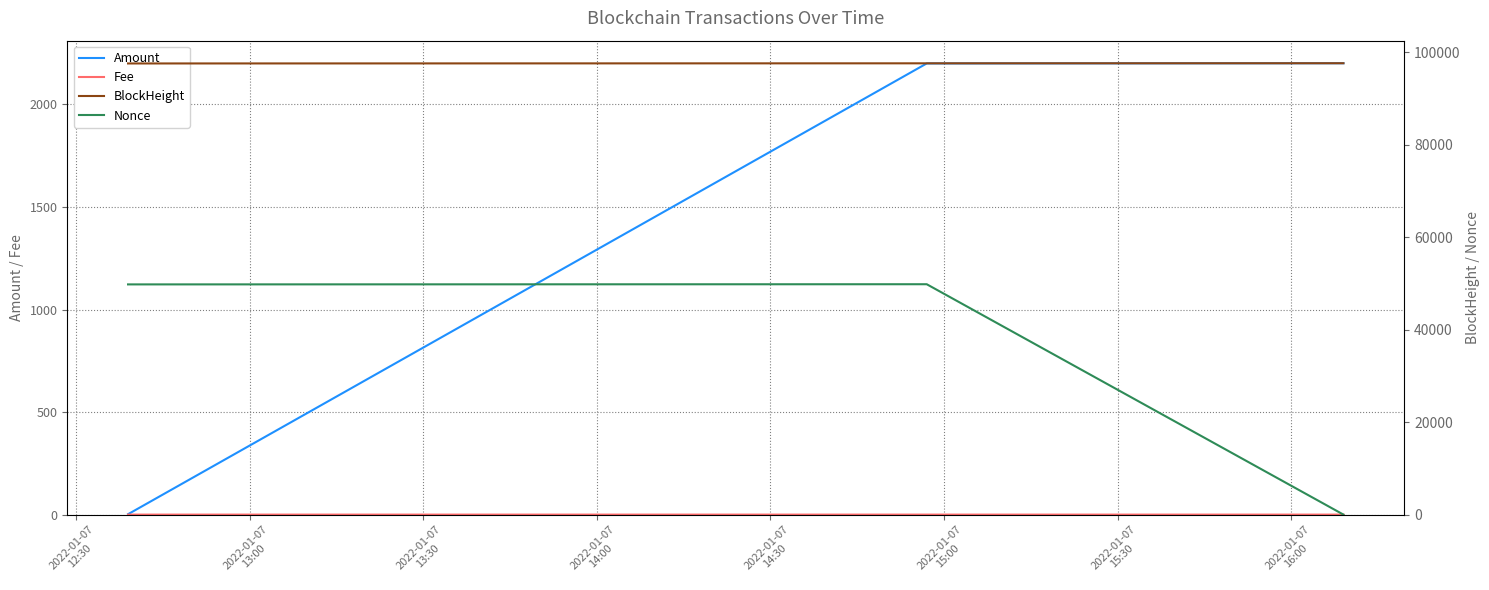

What is the value of the Nonce point at the 1st from the left?

49796.0